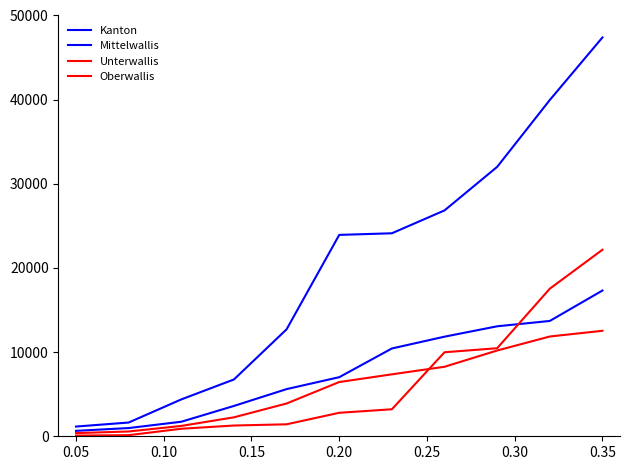

How many lines are shown in the chart?

4